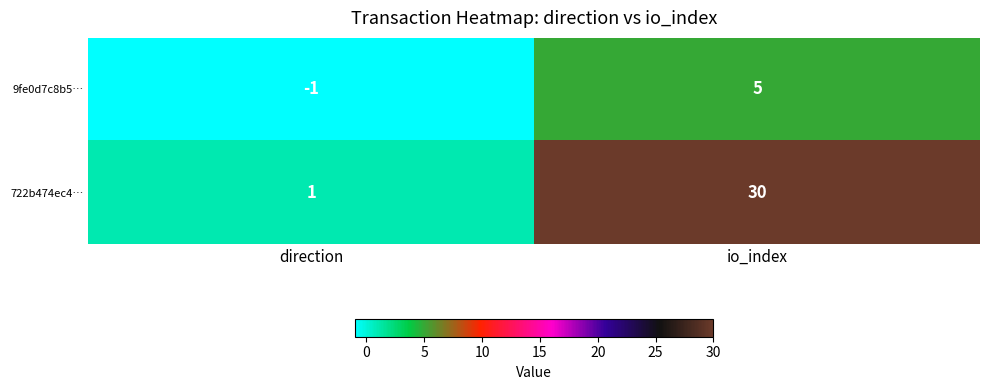

Is it true that 722b474ec4… equals 42 at io_index?

False